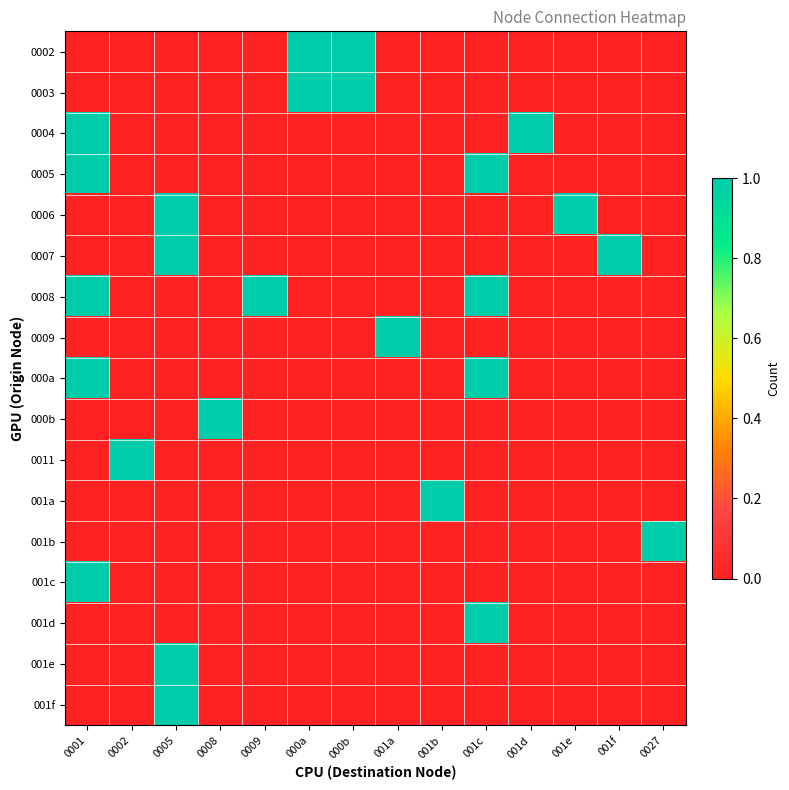

What is the greatest value displayed?

1